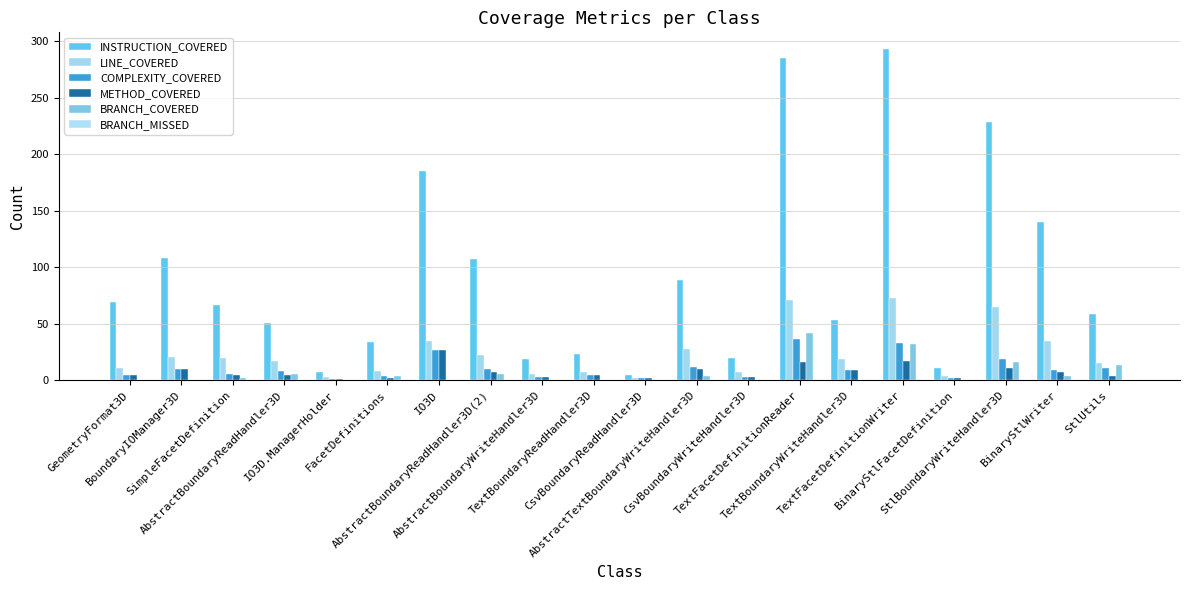

Which series changed the most between SimpleFacetDefinition and BinaryStlWriter?

INSTRUCTION_COVERED